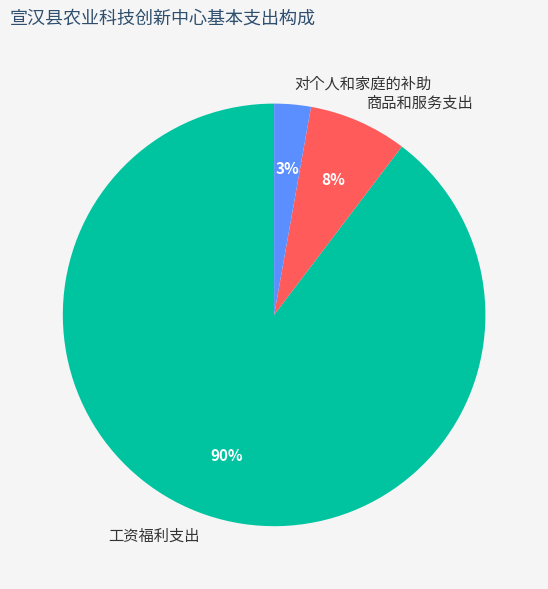

To the nearest percent, what is the difference between the 商品和服务支出 and 对个人和家庭的补助 slice percentages?

5%